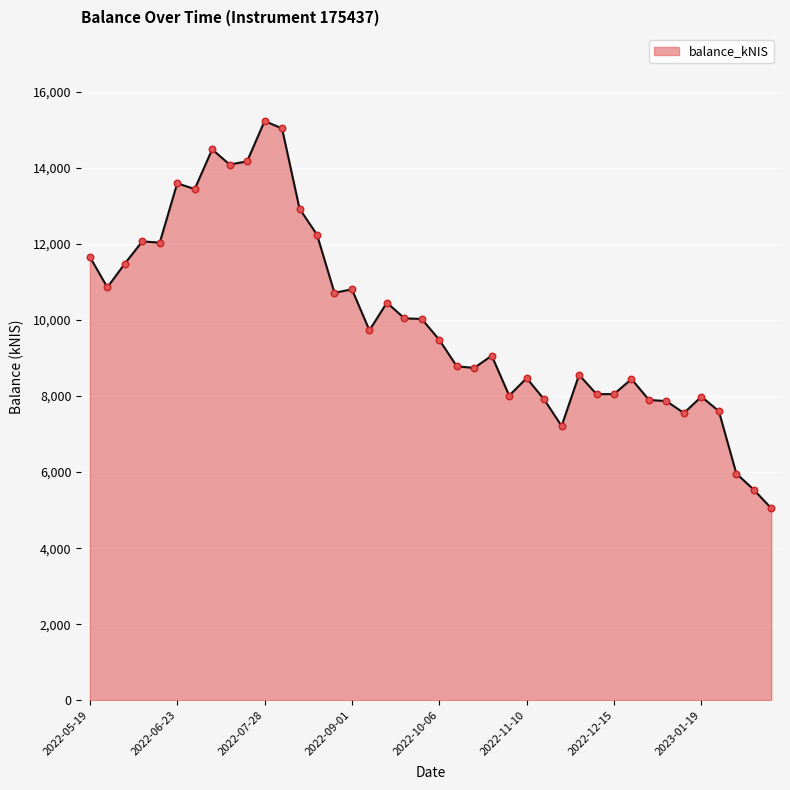

What is the difference between the maximum and minimum values?

10179.3